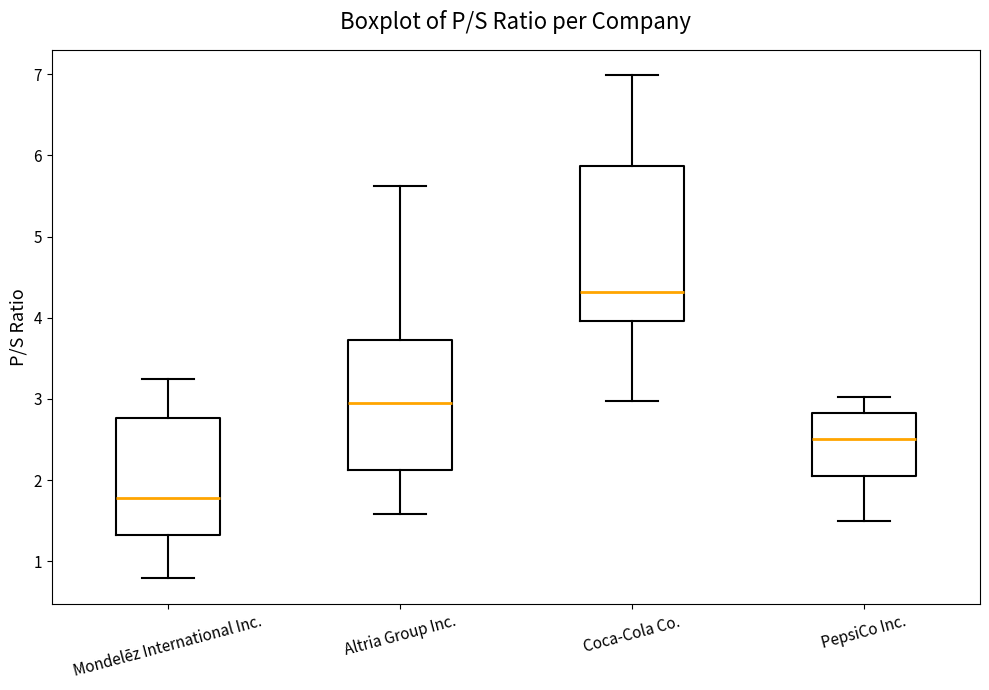

Which box is the tallest, from its lower edge to its upper edge?

Coca-Cola Co.